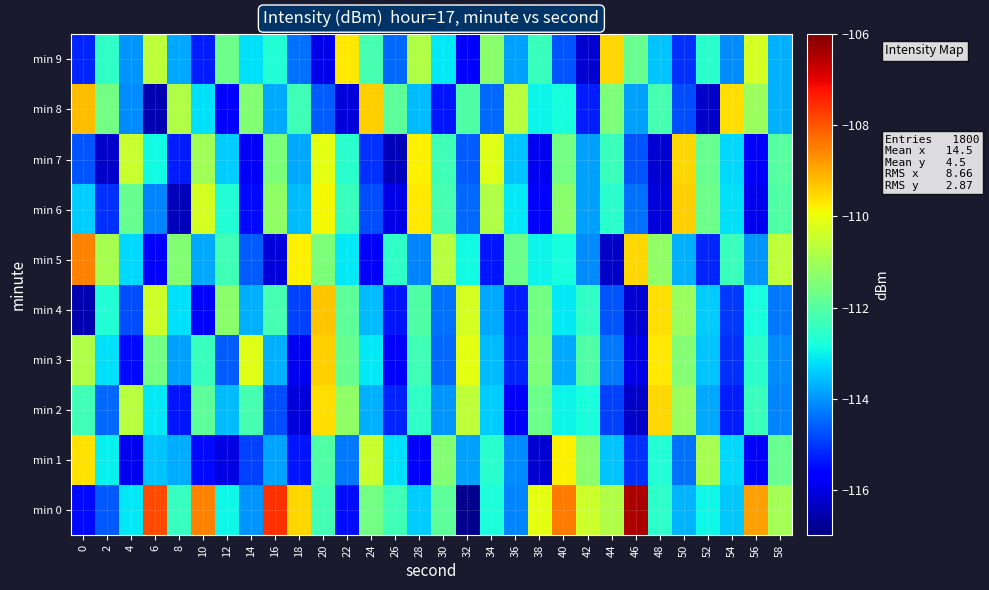

Which series changed the most between 32 and 42?

min 0